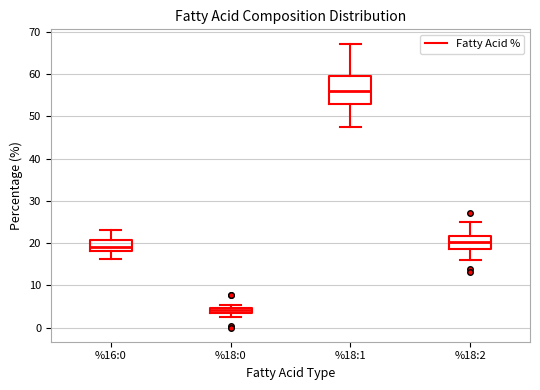

Which box's median line is the highest?

%18:1